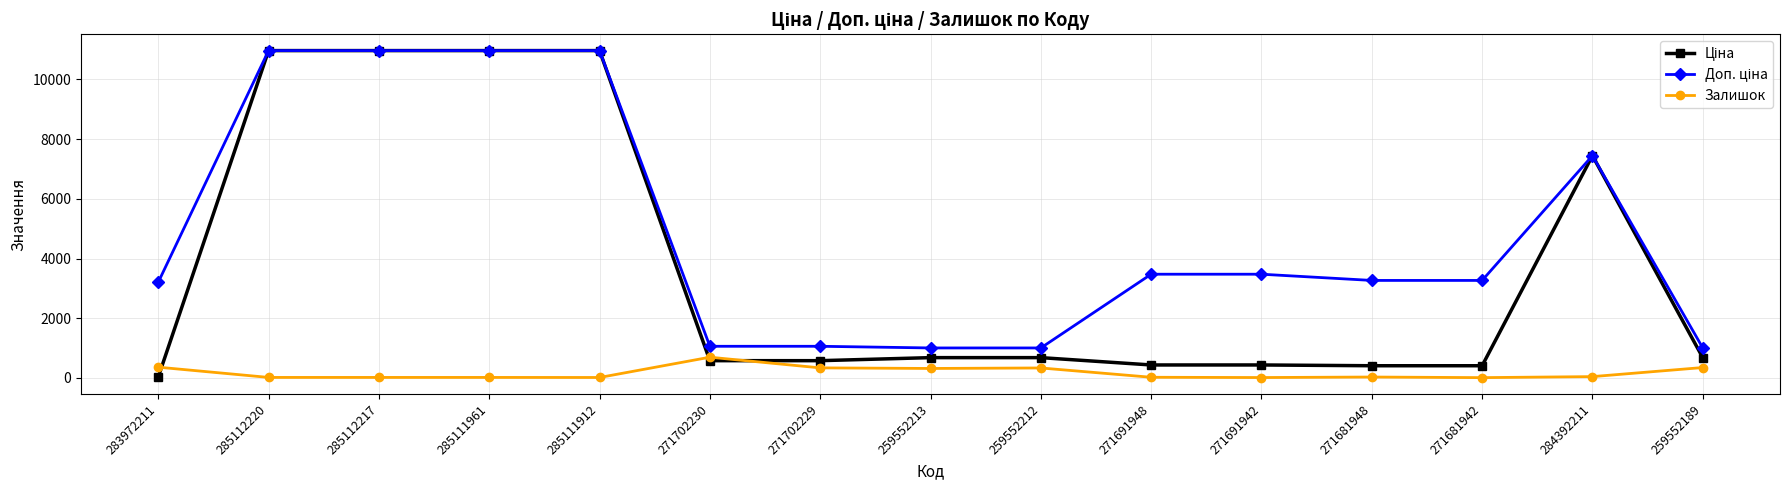

What is the maximum value shown in the chart?

10964.4